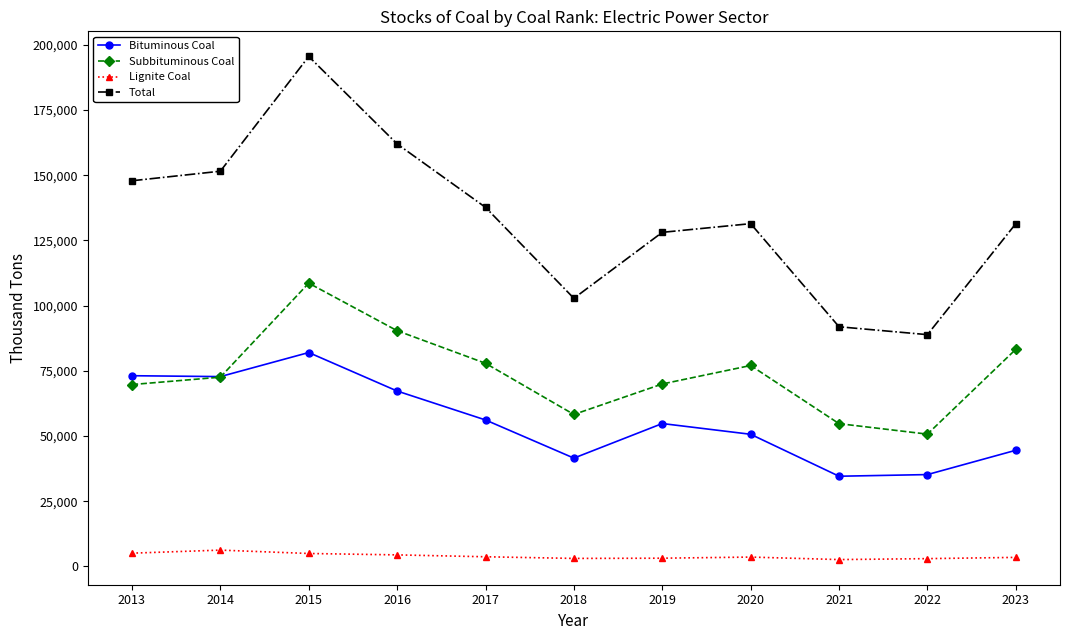

Which series has the largest total across all categories?

Total